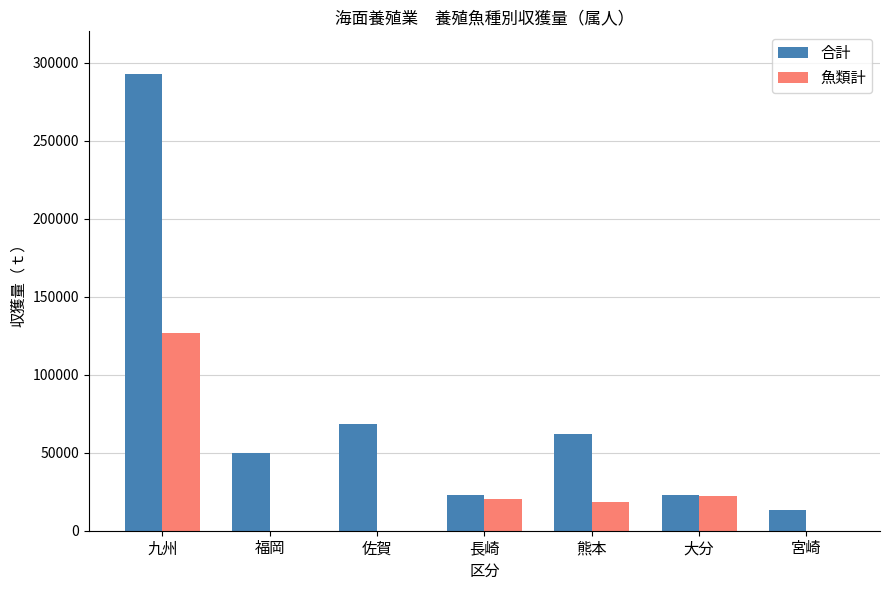

Which series has the widest spread of values?

合計